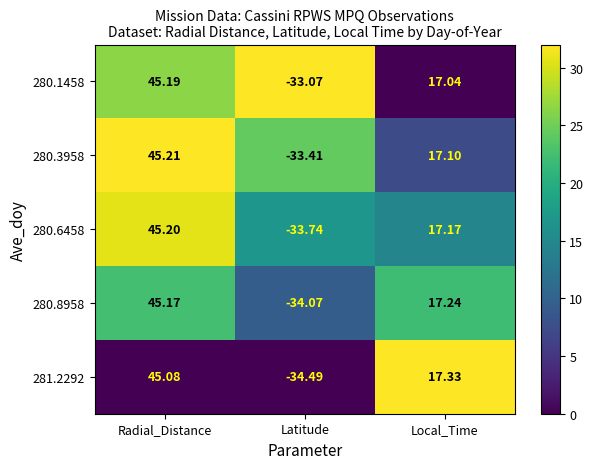

How many values in 280.1458 are below zero?

1